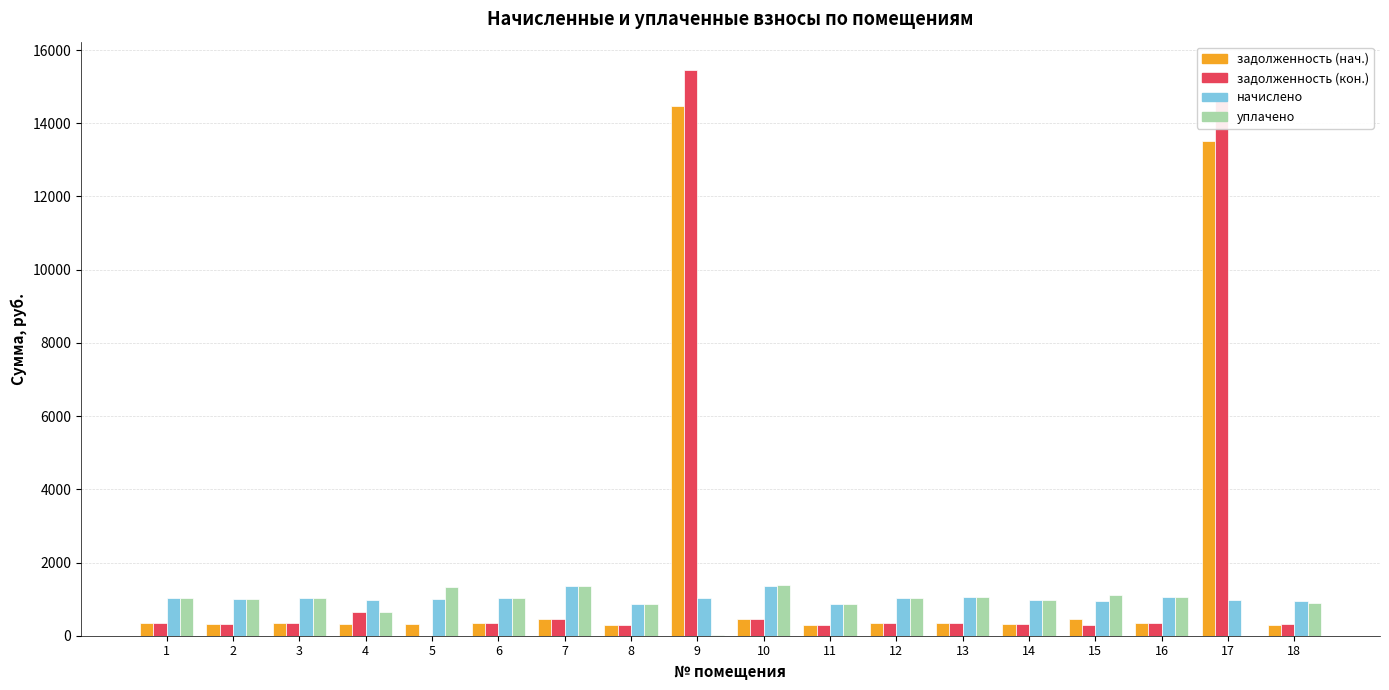

What is the spread (max minus min) of values at 13?

705.6